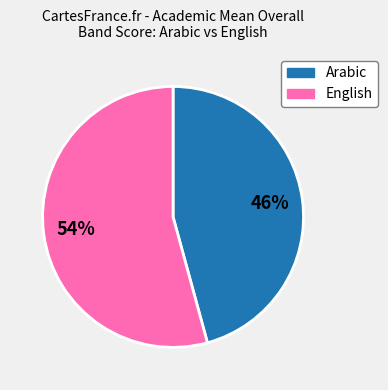

To the nearest percent, what is the difference between the largest and smallest slice percentages?

8%